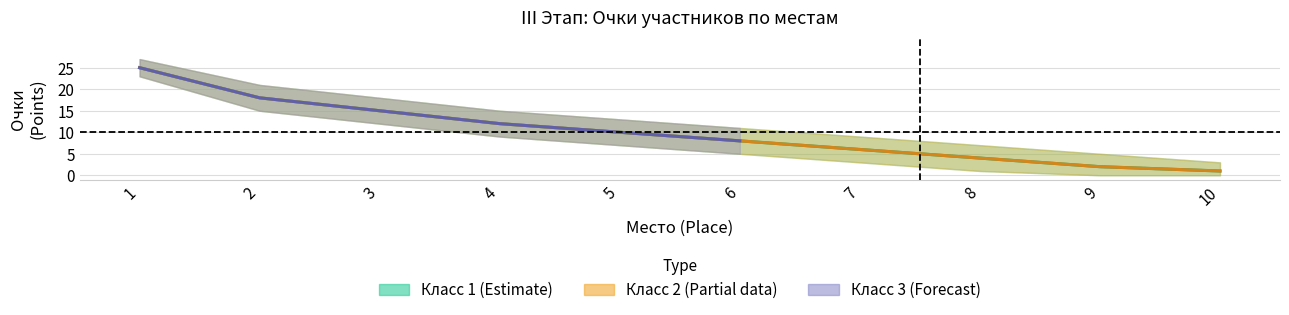

Which series changed the most between 9 and 10?

Класс 1